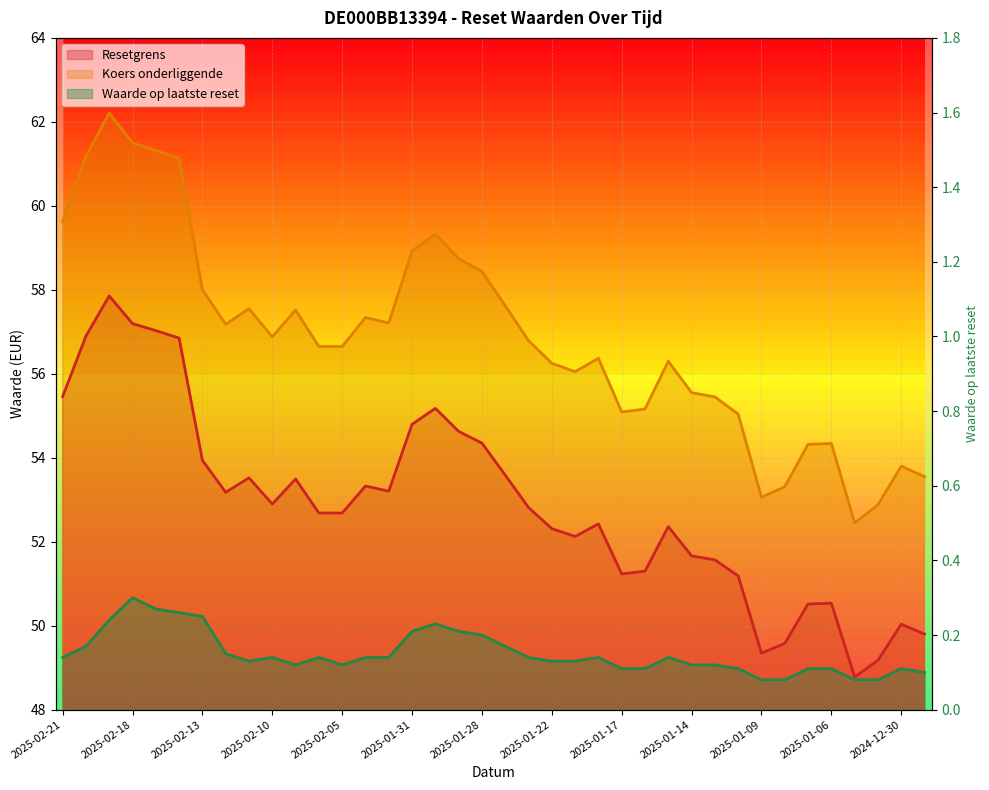

Rank the categories by Resetgrens value from highest to lowest.

2025-02-19, 2025-02-18, 2025-02-17, 2025-02-20, 2025-02-14, 2025-02-21, 2025-01-30, 2025-01-31, 2025-01-29, 2025-01-28, 2025-02-13, 2025-01-27, 2025-02-11, 2025-02-07, 2025-02-04, 2025-02-03, 2025-02-12, 2025-02-10, 2025-01-24, 2025-02-06, 2025-02-05, 2025-01-20, 2025-01-15, 2025-01-22, 2025-01-21, 2025-01-14, 2025-01-13, 2025-01-16, 2025-01-17, 2025-01-10, 2025-01-06, 2025-01-07, 2024-12-30, 2024-12-27, 2025-01-08, 2025-01-09, 2025-01-02, 2025-01-03